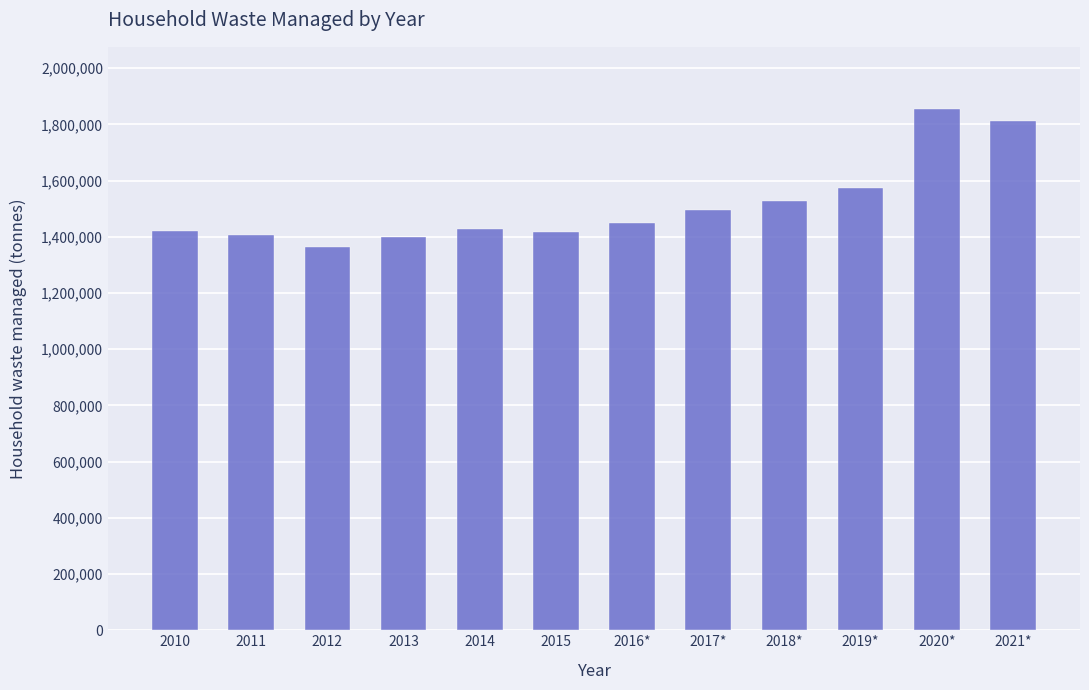

What is the label of the 10th bar from the right?

2012